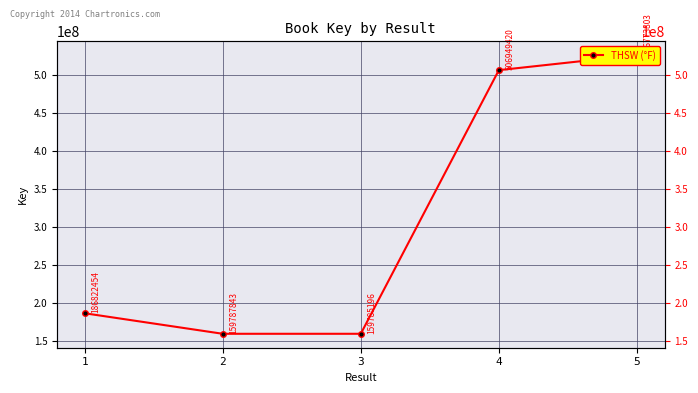

Reading left to right, extract all data points from this chart.

1=186822454	2=159787843	3=159785196	4=506949420	5=526773803